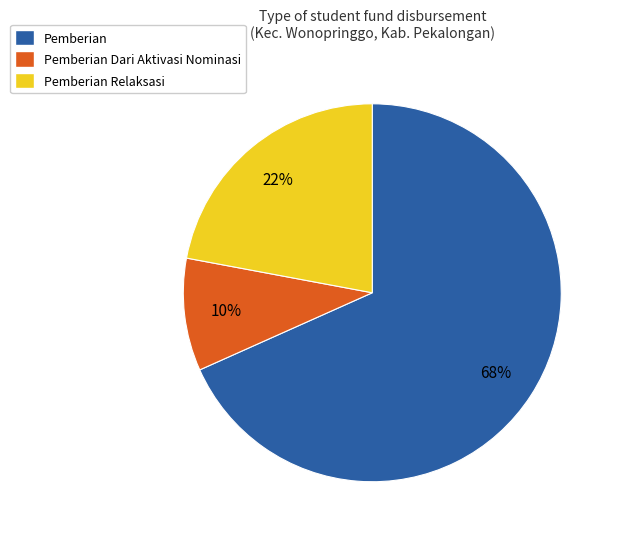

Rank the categories by value from lowest to highest.

Pemberian Dari Aktivasi Nominasi, Pemberian Relaksasi, Pemberian